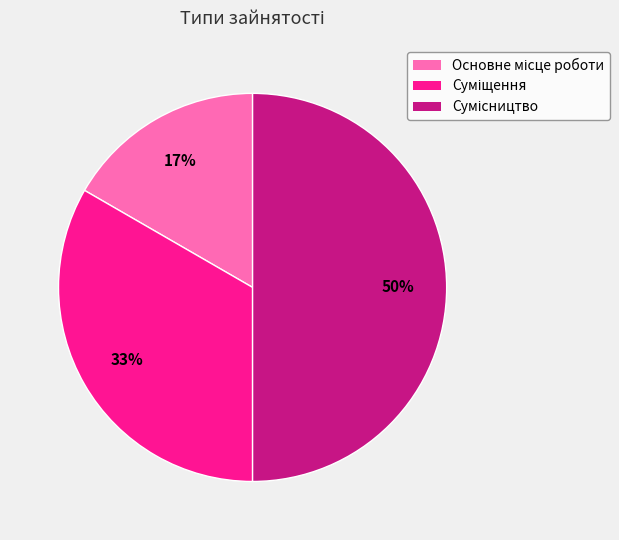

To the nearest percent, what is the difference between the largest and smallest slice percentages?

33%